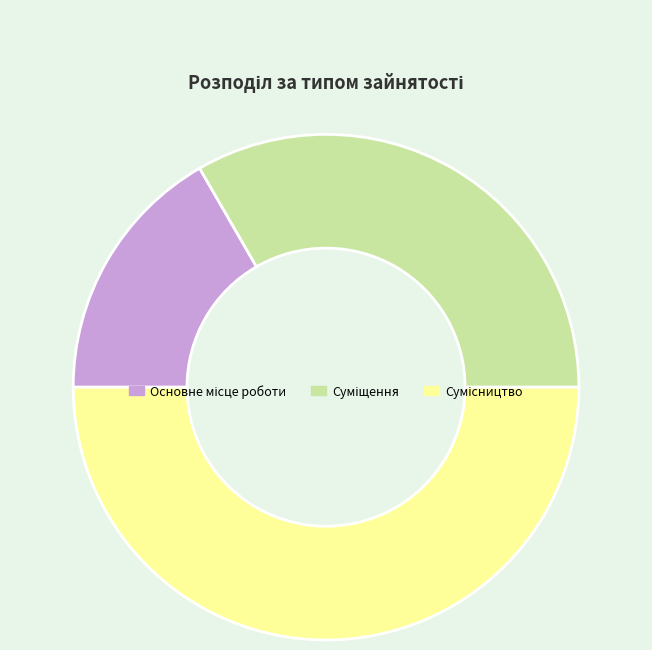

Which has a higher value, Сумісництво or Суміщення?

Сумісництво